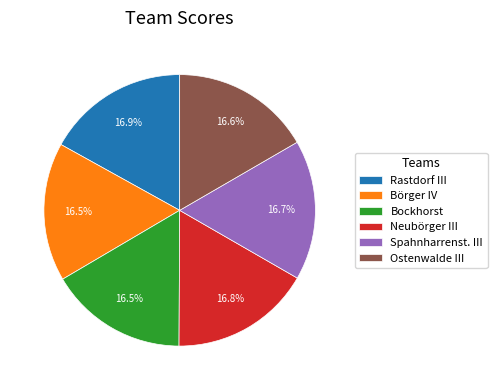

Is Rastdorf III the majority of the pie?

No